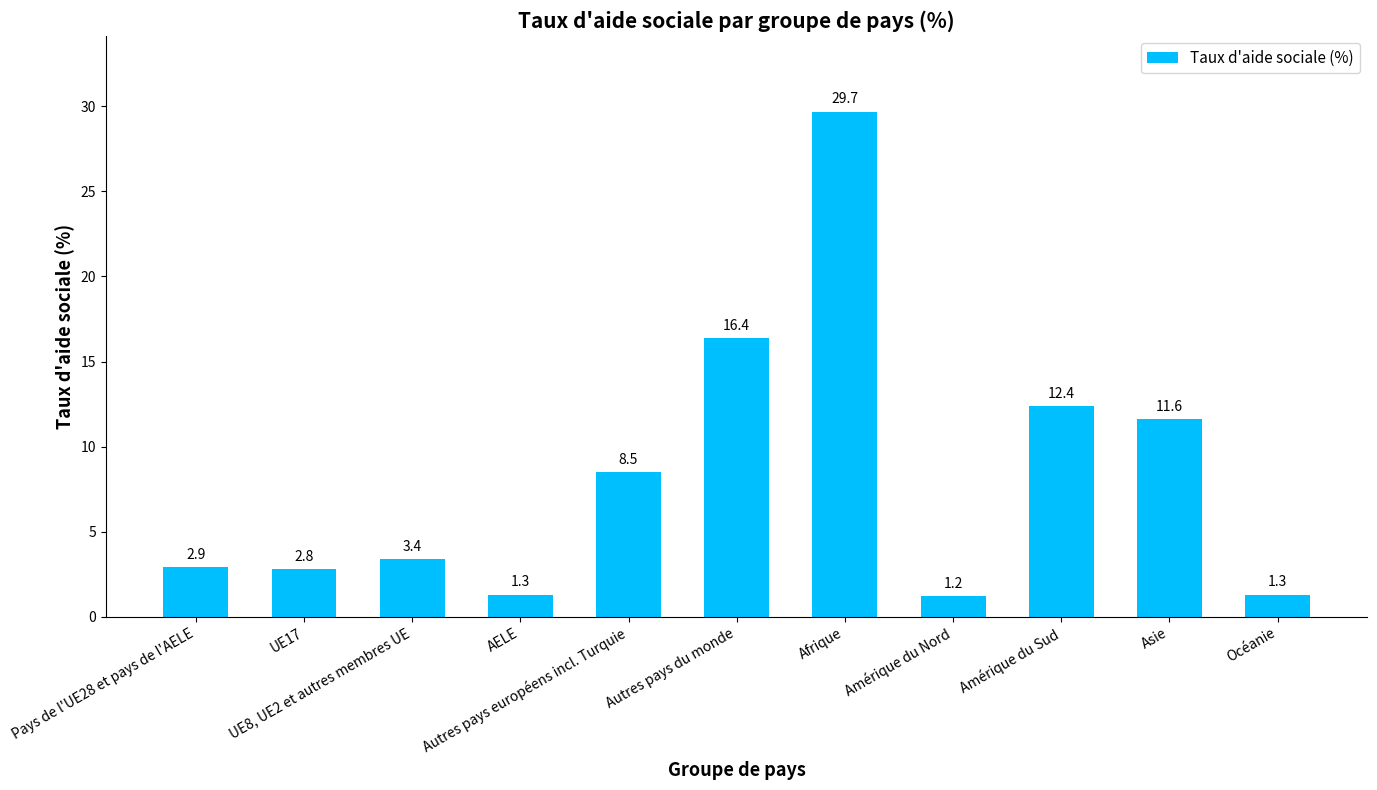

At which label is the value closest to 15?

Autres pays du monde